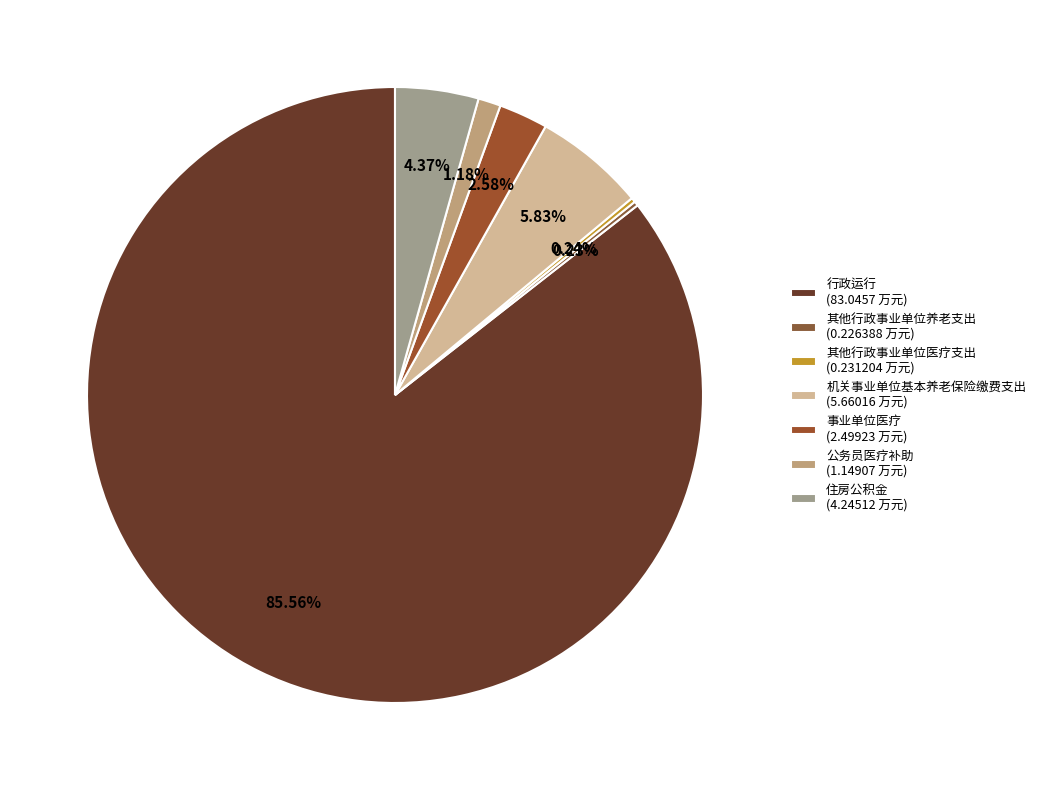

What percentage is the 机关事业单位基本养老保险缴费支出 slice, to the nearest percent?

6%